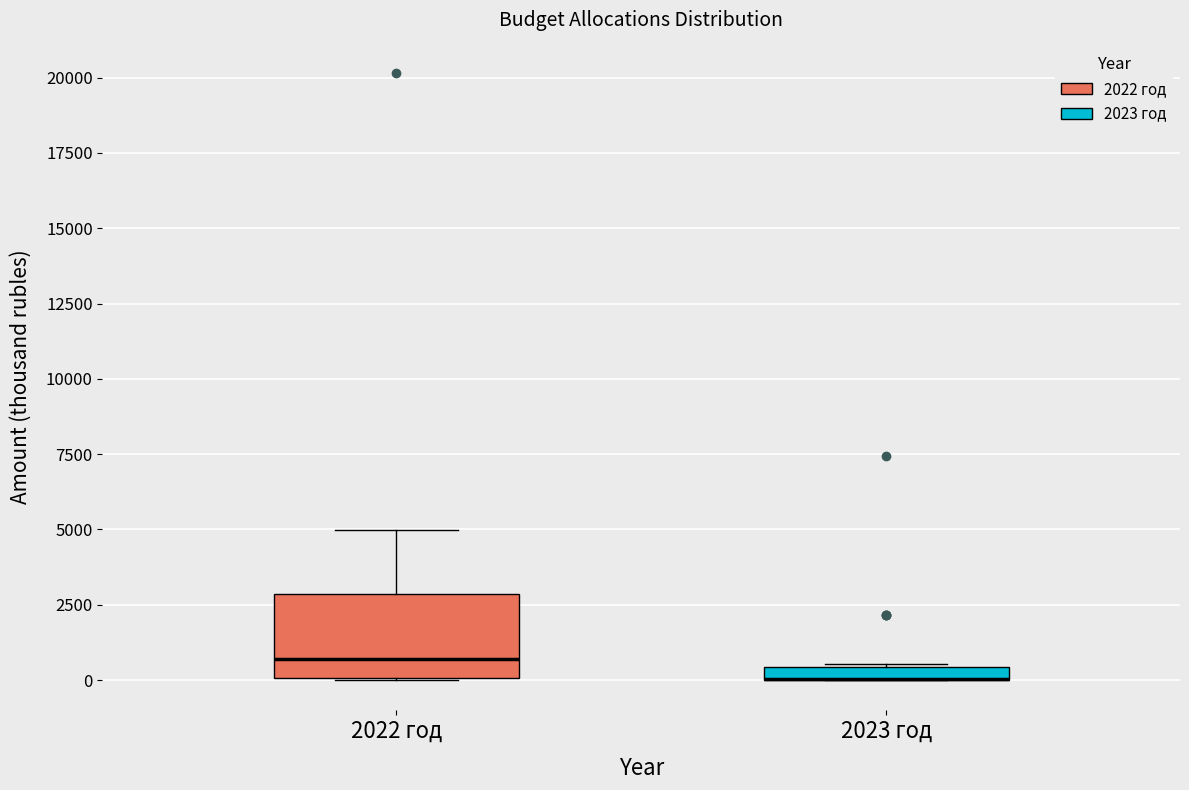

Which box is the tallest, from its lower edge to its upper edge?

2022 год